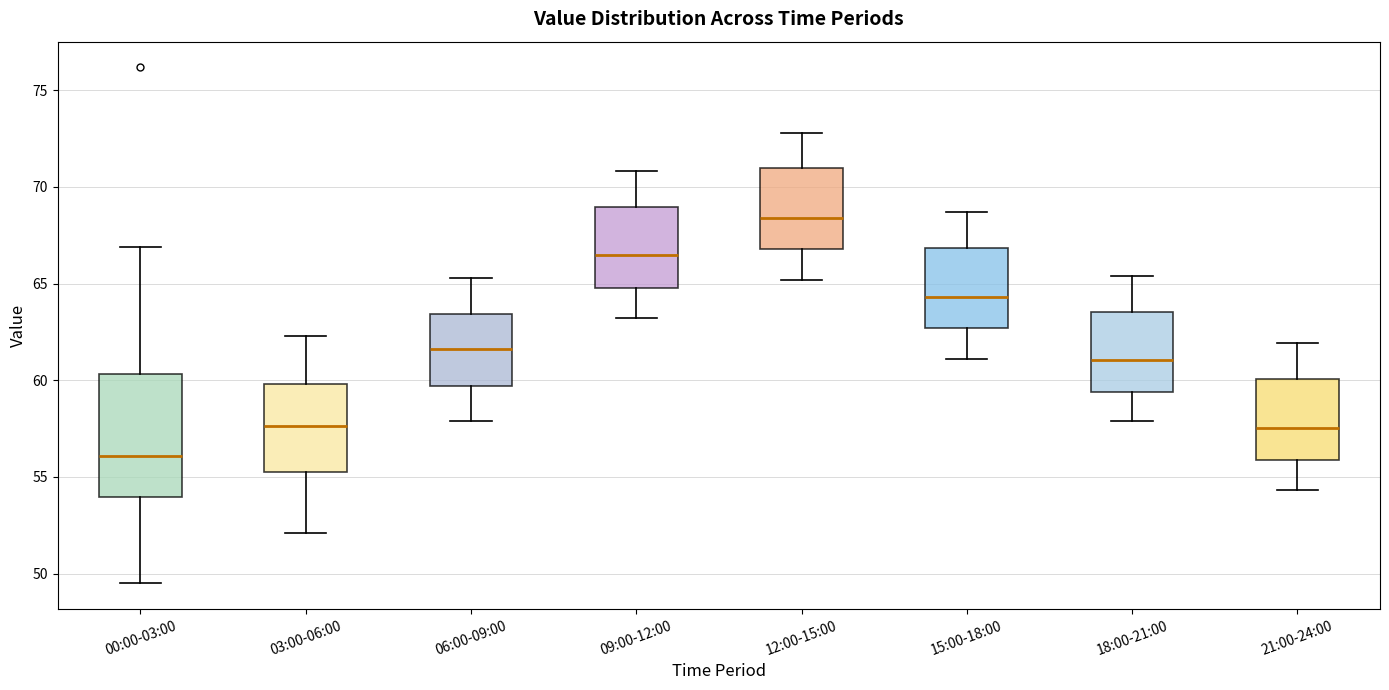

Where does the upper whisker of the box for 03:00-06:00 end on the y-axis? The values are not printed on the chart, so give them approximately, as read against the axis.

62.5